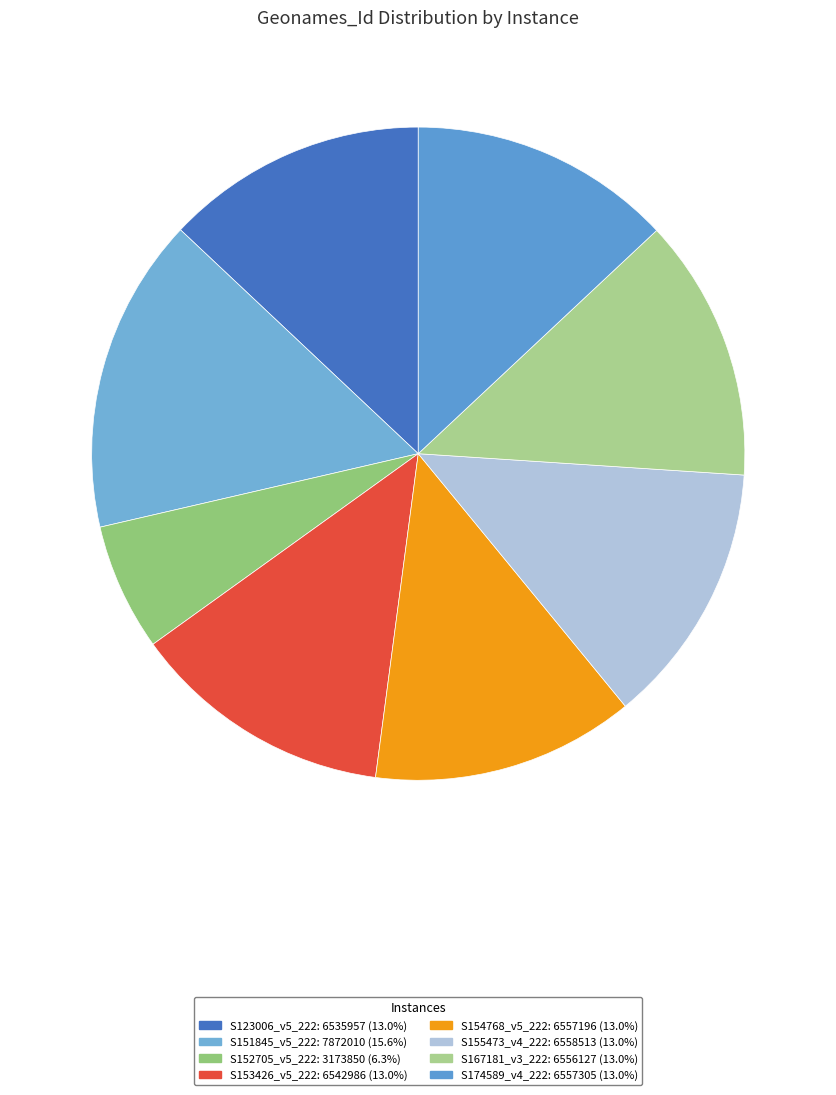

To the nearest percent, what percentage of the pie is S153426_v5_222?

13%